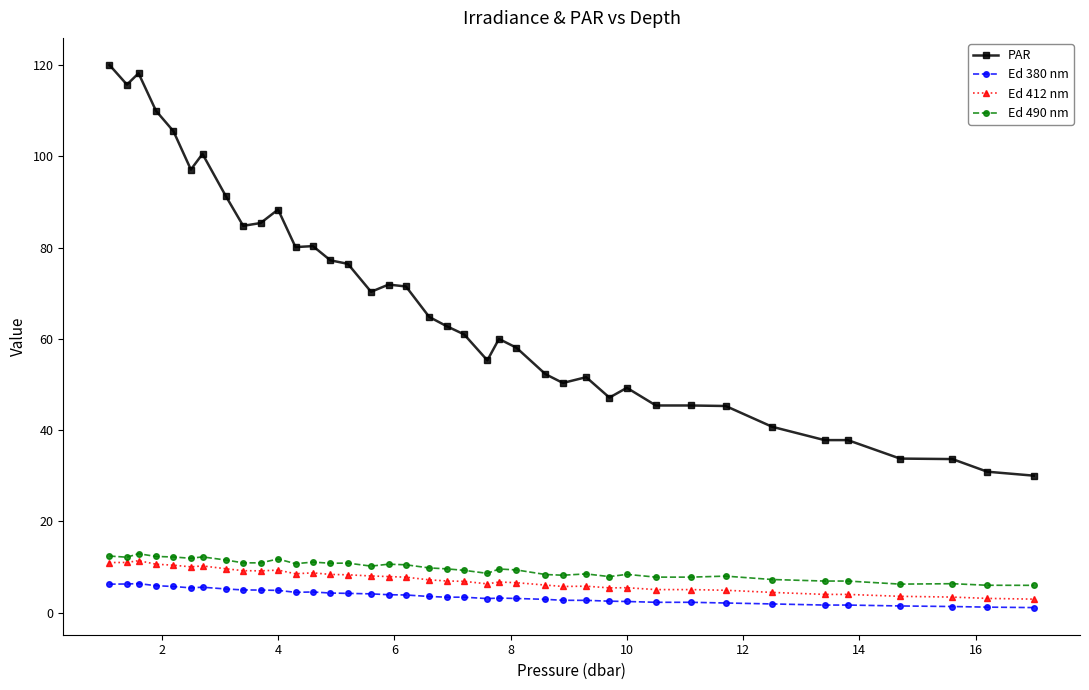

What is the lowest value of the PAR series?

30.0